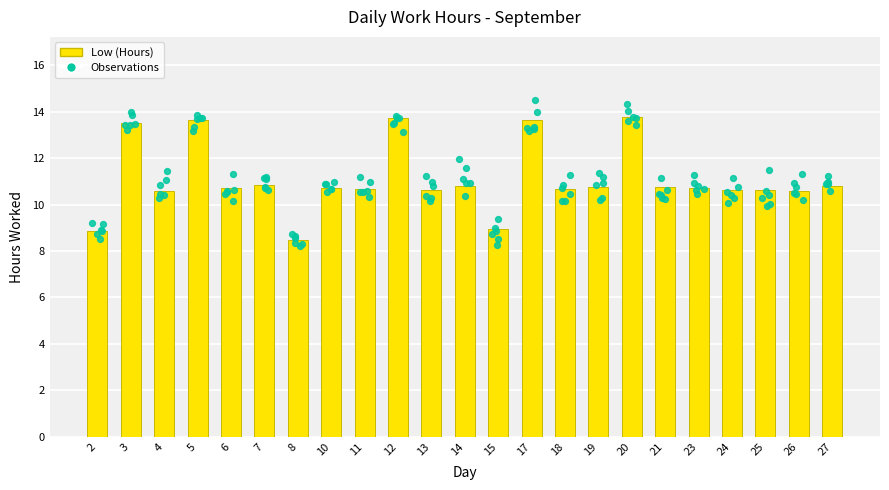

Between 20 and 18, which is larger?

20